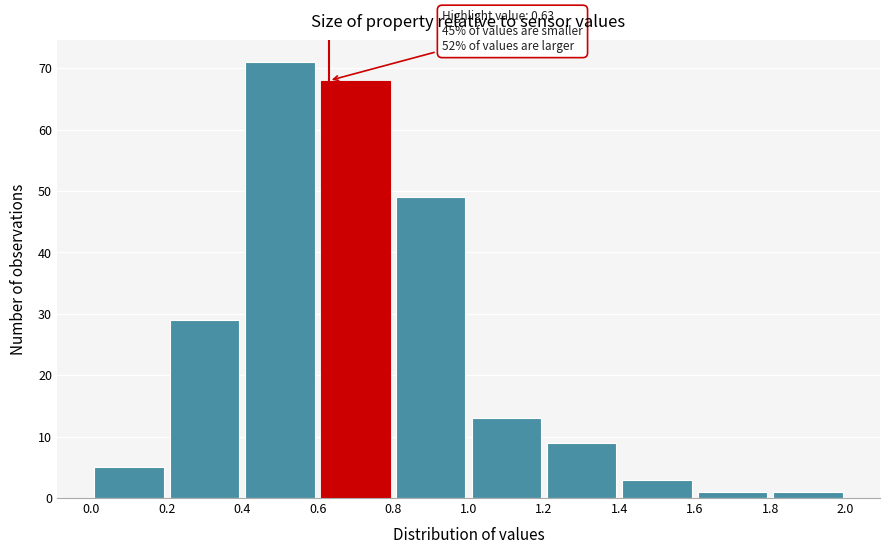

Which range on the x-axis has the tallest bar?

0.4 to 0.6